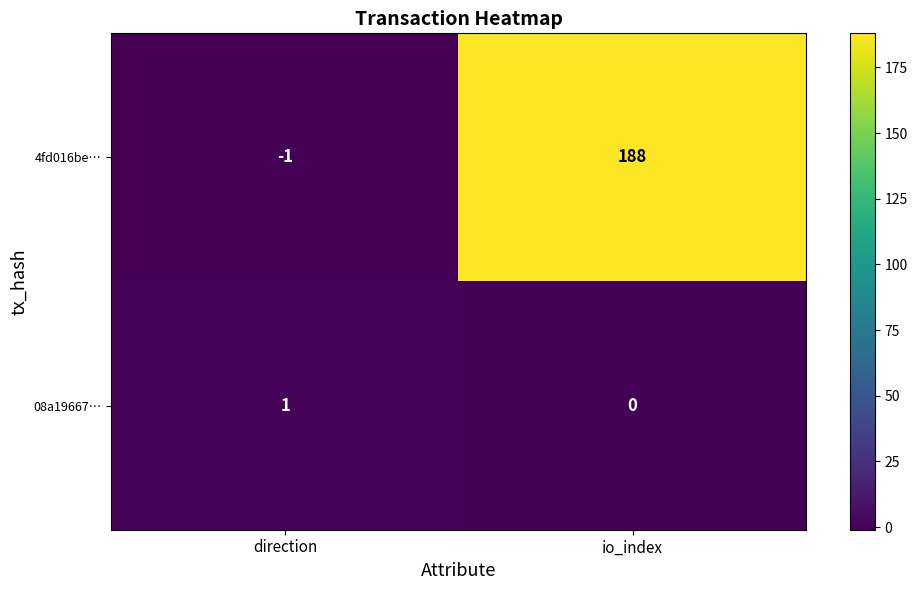

Which category has the lowest value in the 4fd016be… series?

direction